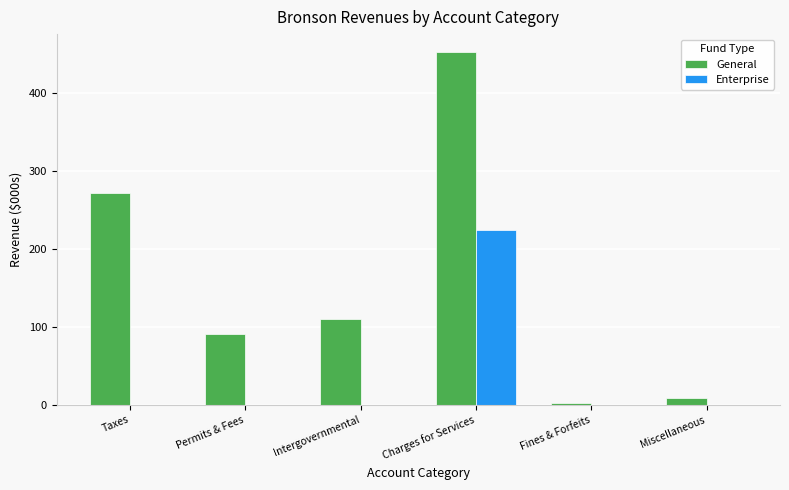

Which series has the largest range (max minus min)?

General